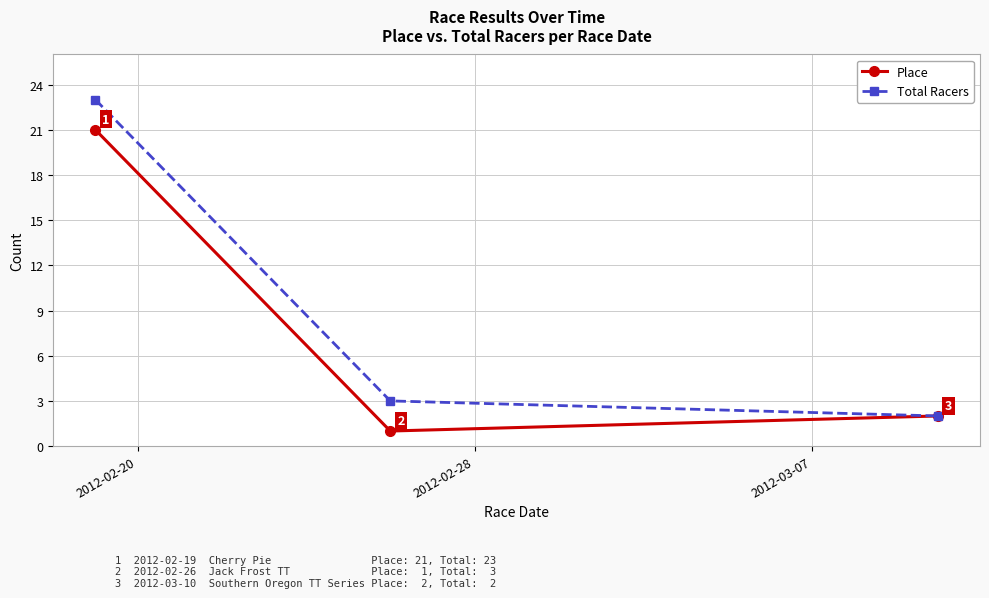

What is the value of the Total Racers point at the 2nd from the left?

3